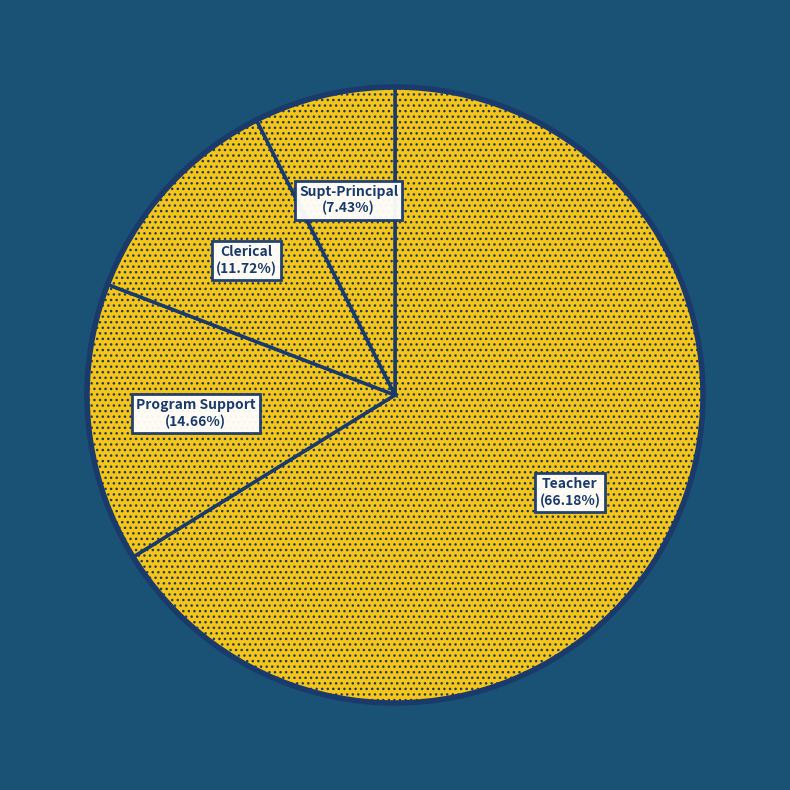

How many segments does this pie chart have?

4